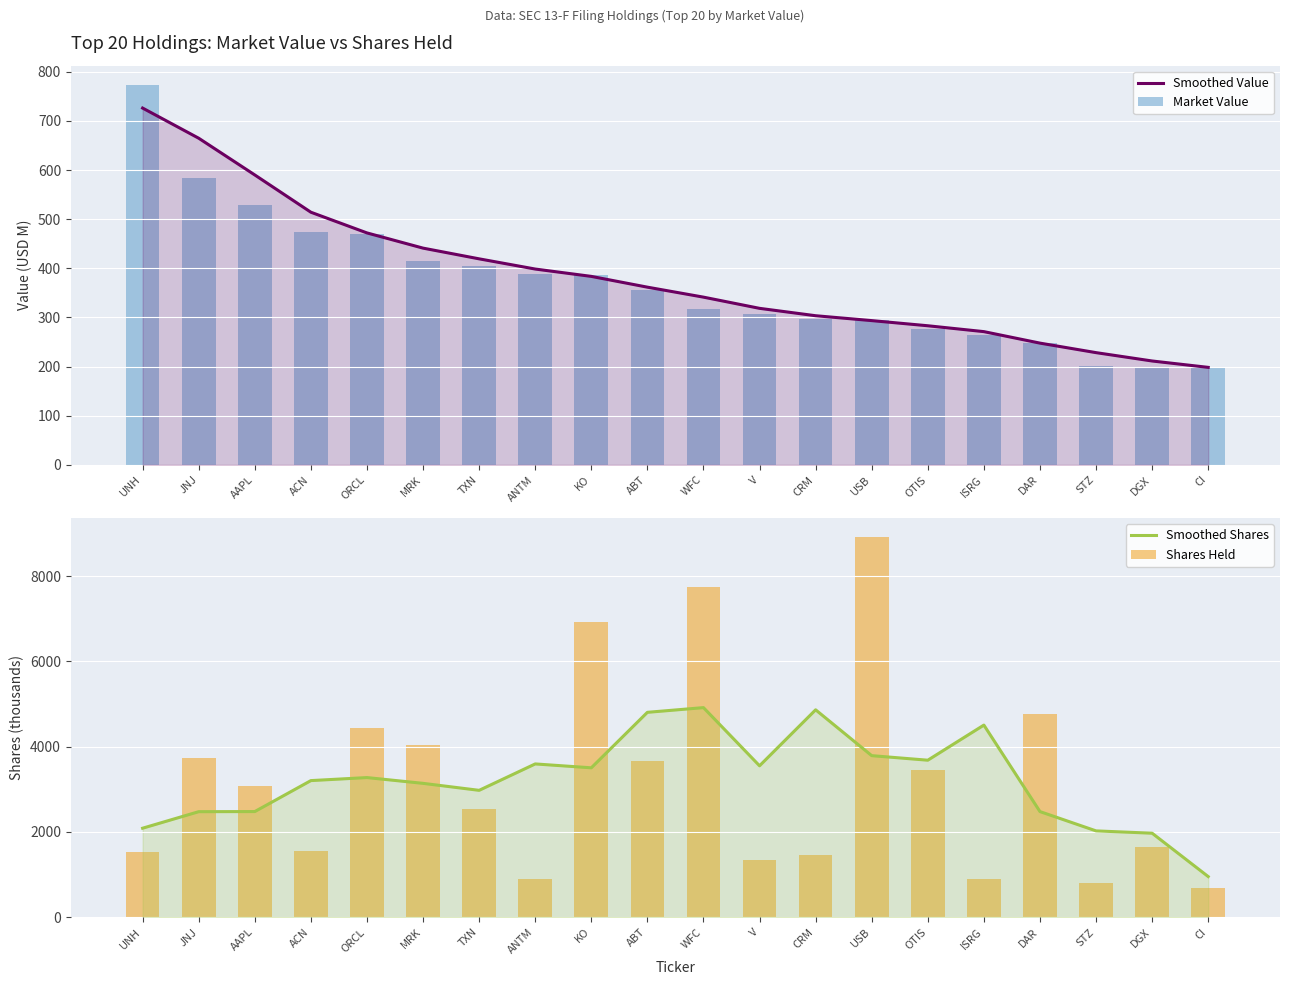

How many data points does each series have?

20